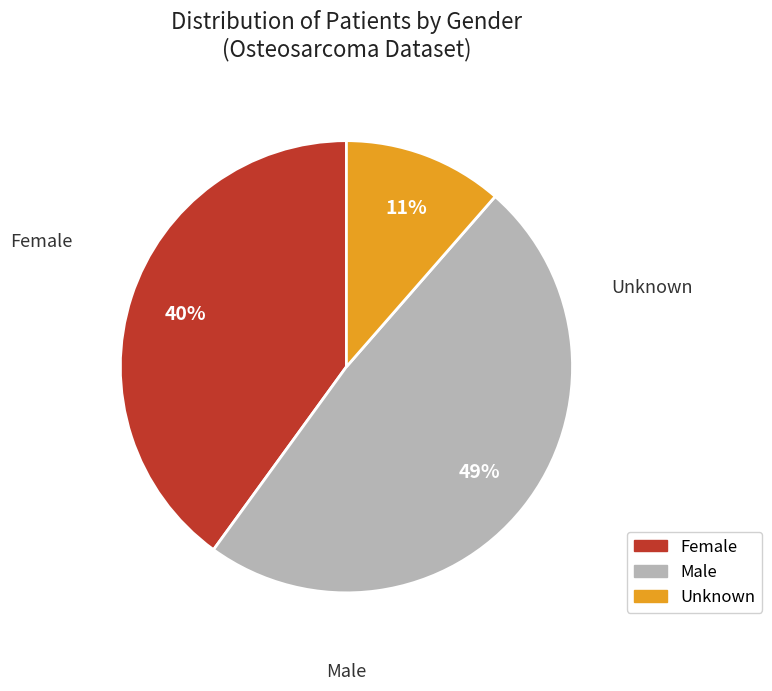

Which slice is the smallest?

Unknown